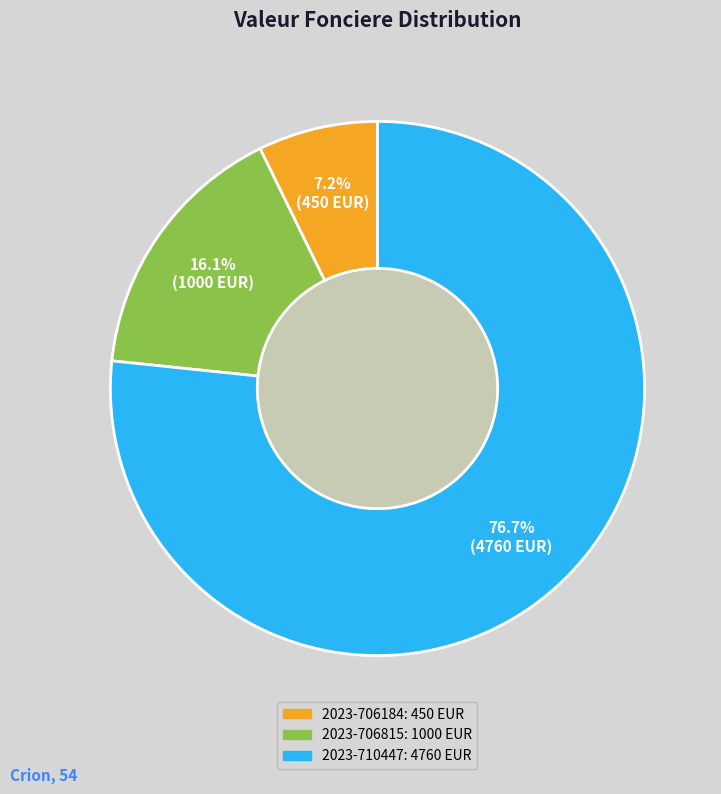

Rank the categories by value from lowest to highest.

2023-706184, 2023-706815, 2023-710447